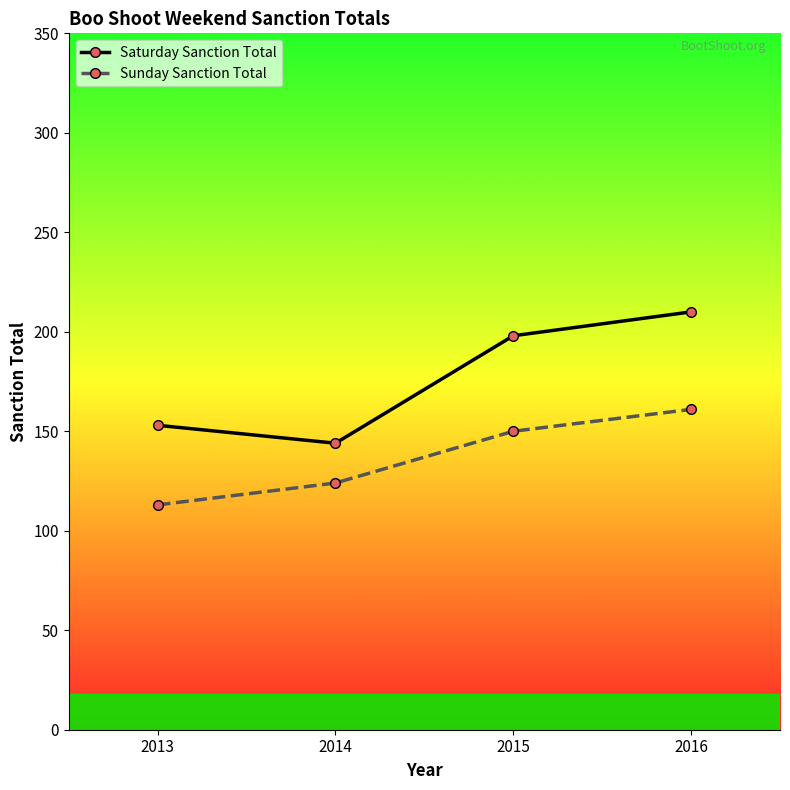

How many interior local valleys does the Saturday Sanction Total series have?

1